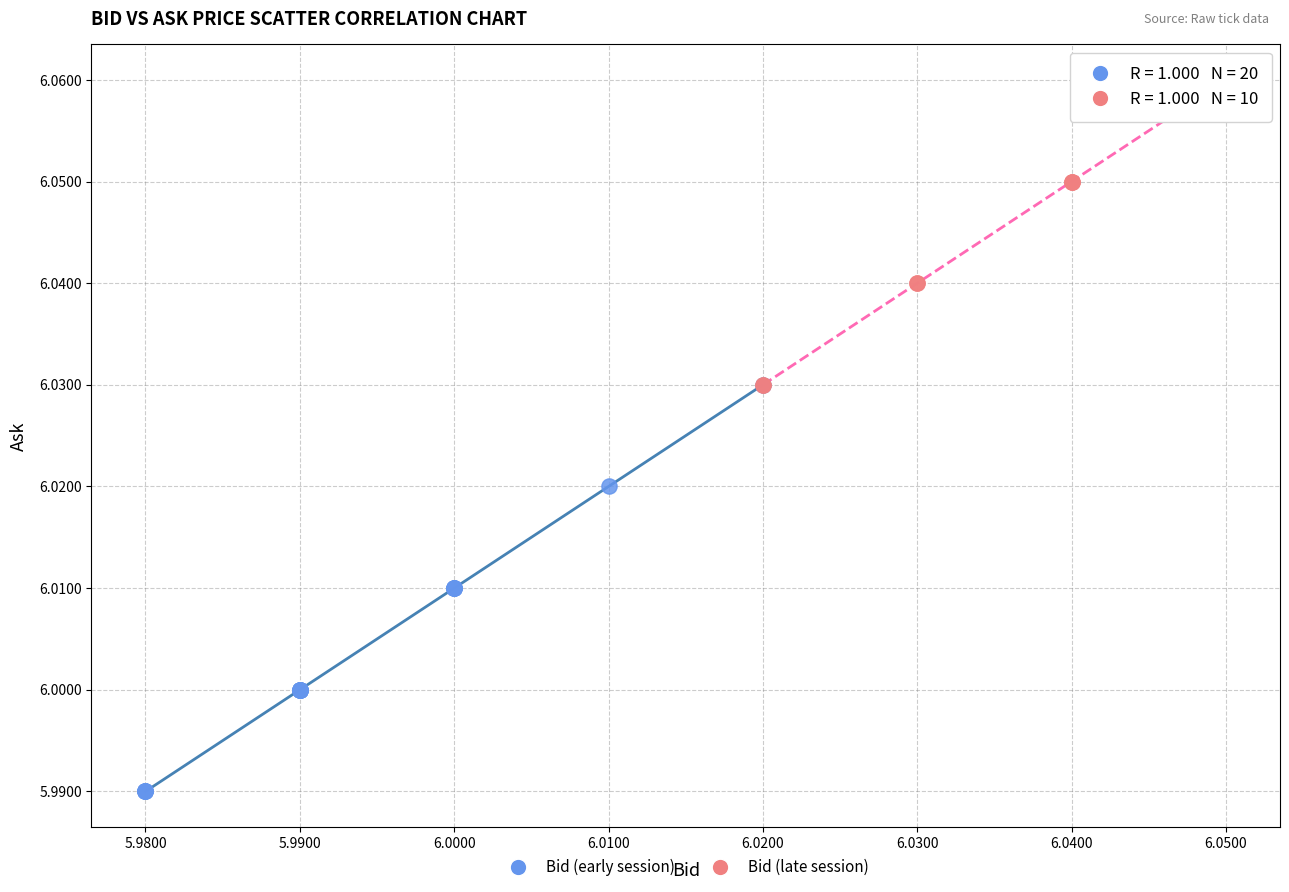

Which series reaches the maximum Y coordinate?

Bid (late session)